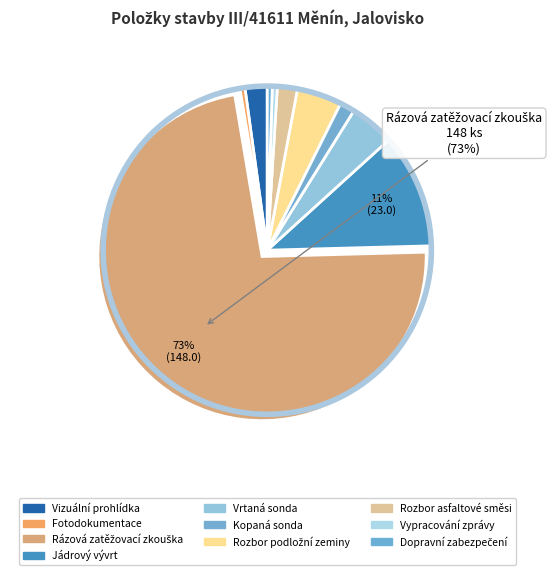

To the nearest percent, what portion does Vrtaná sonda represent?

4%